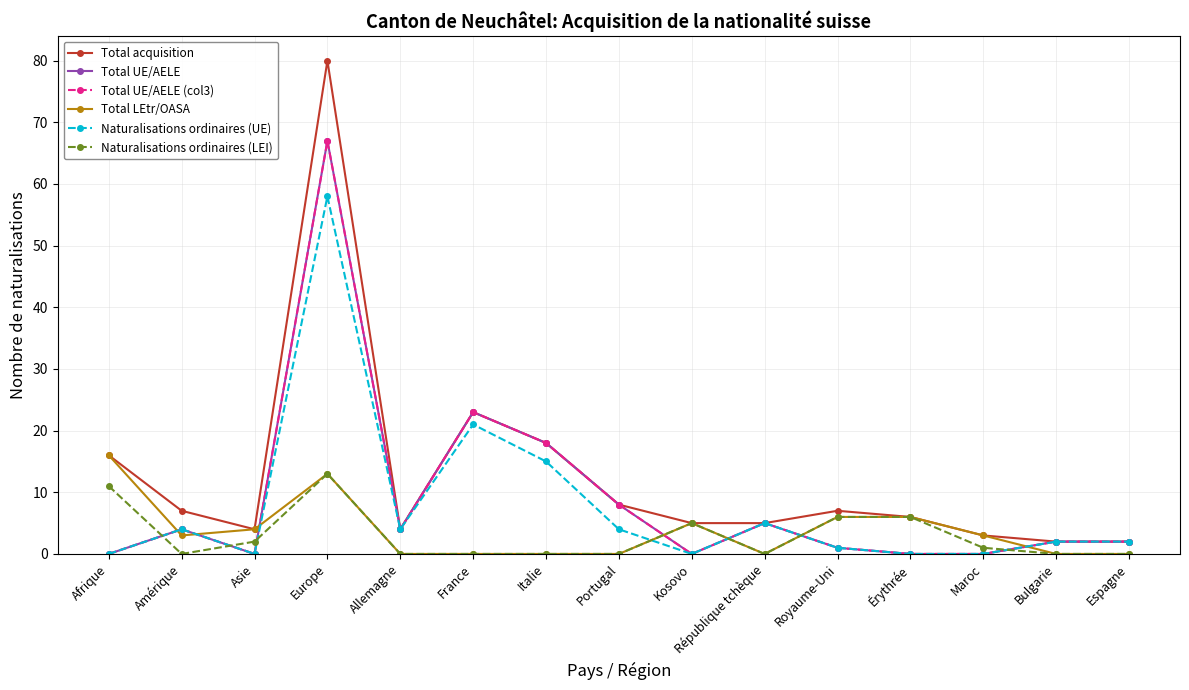

Between République tchèque and France, which is larger?

France